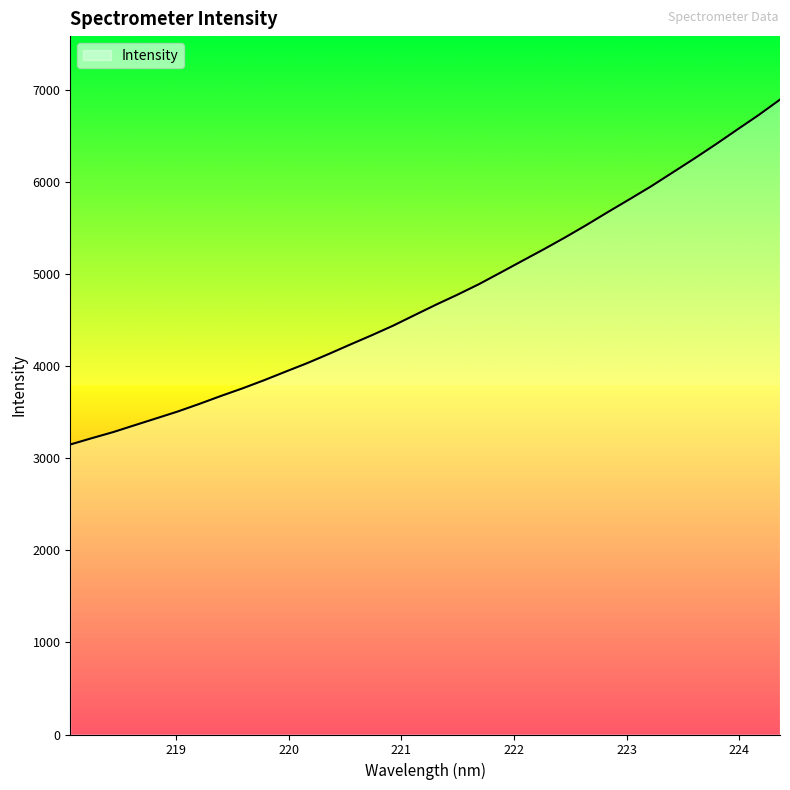

What is the maximum value shown in the chart?

6890.6